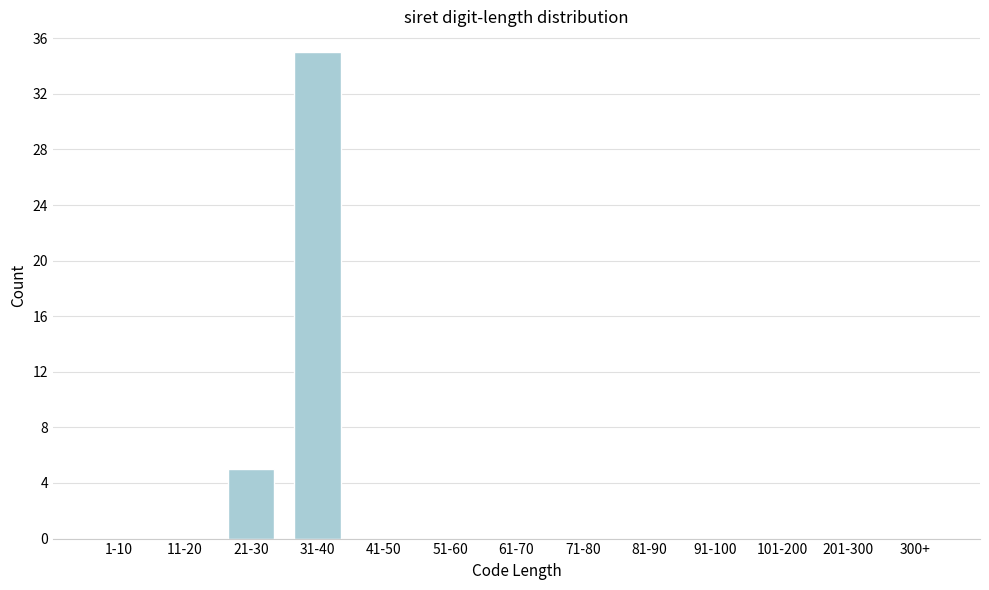

Reading right to left, extract all data points from this chart.

300+=0	201-300=0	101-200=0	91-100=0	81-90=0	71-80=0	61-70=0	51-60=0	41-50=0	31-40=35	21-30=5	11-20=0	1-10=0